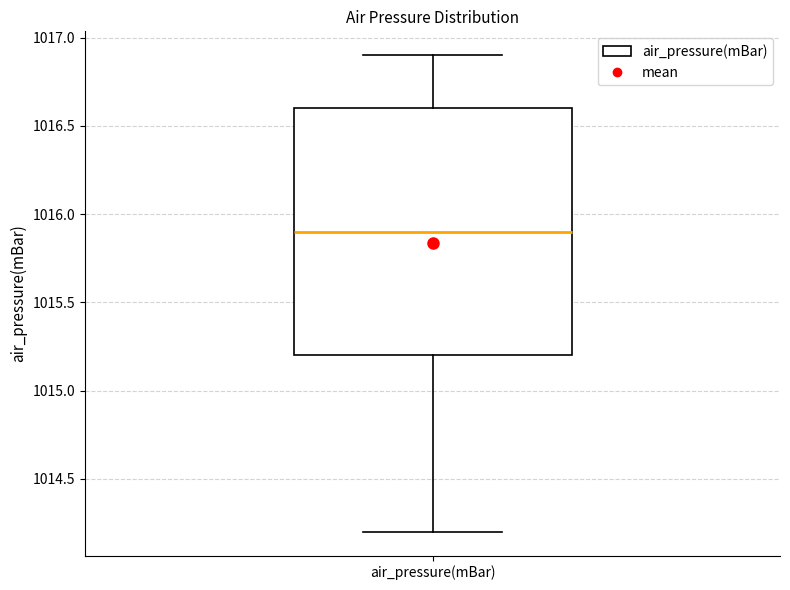

Transcribe this box plot: give where the median line is, the range the box spans, and where the two whiskers end, as read against the y-axis. The values are not printed on the chart, so give them approximately, as read against the axis.

median 1015.9, box 1015.2 to 1016.6, whiskers 1014.2 to 1016.9